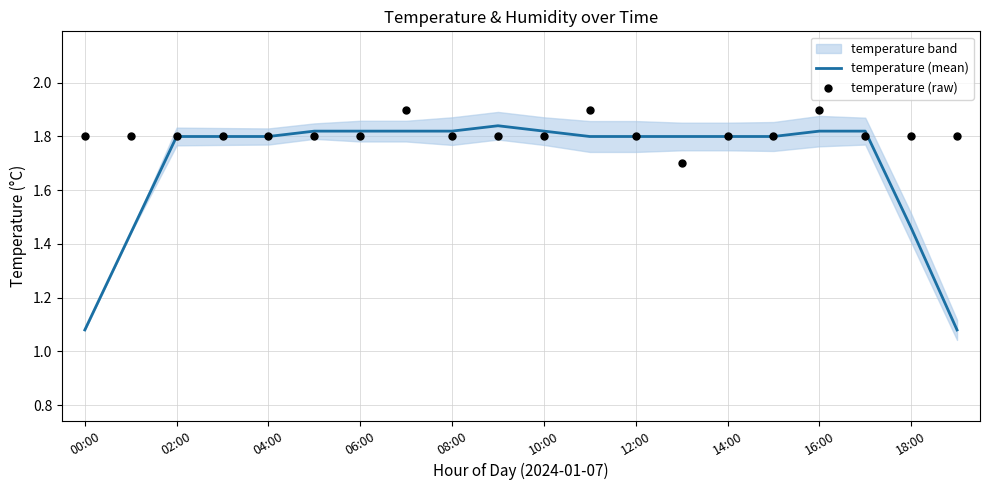

Which series has the largest total across all categories?

temperature (raw)